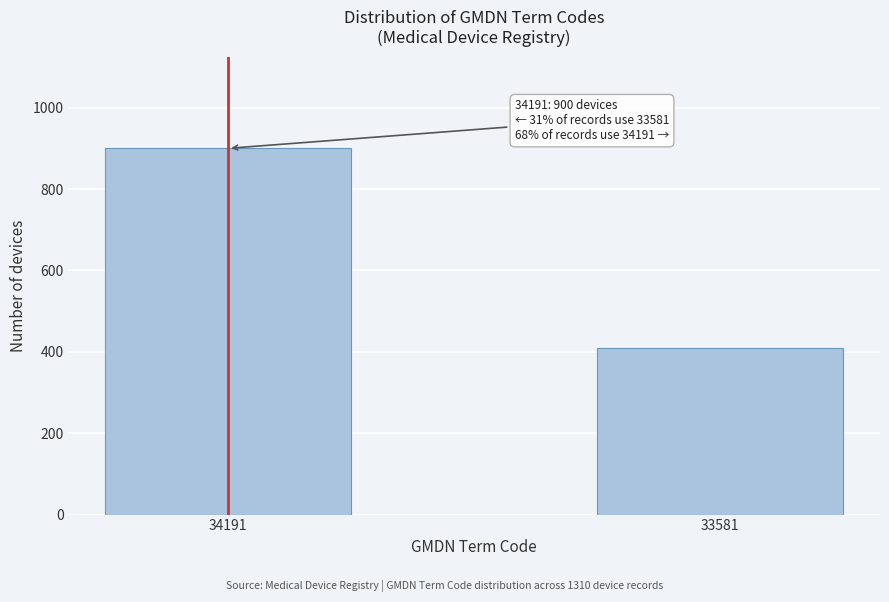

Reading left to right, extract all data points from this chart.

34191=900	33581=410